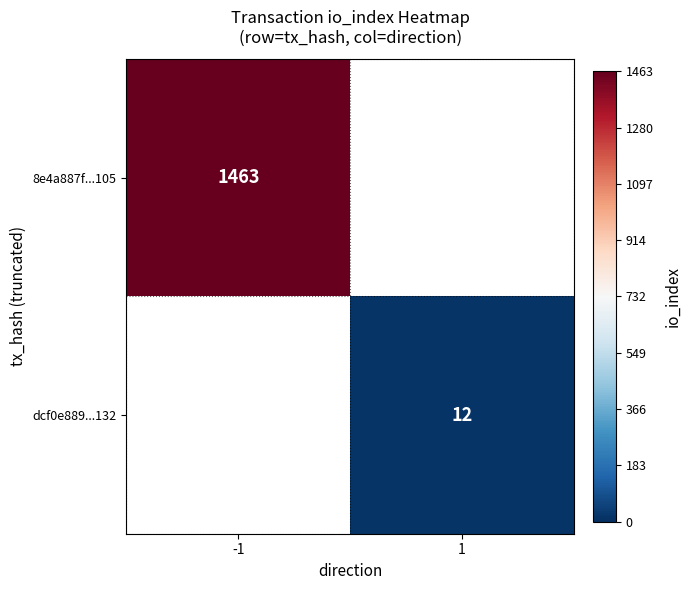

Is it true that dcf0e889...132 equals 12 at 1?

True